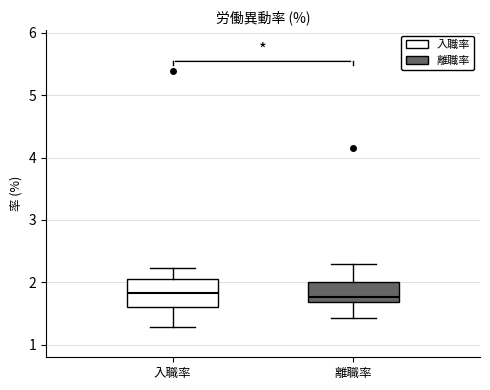

Reading left to right, read every box against the y-axis: the position of its median line, the range the box covers, and the ends of its whiskers. The values are not printed on the chart, so give them approximately, as read against the axis.

入職率: median 1.8, box 1.6 to 2.1, whiskers 1.3 to 2.2
離職率: median 1.8, box 1.7 to 2.0, whiskers 1.4 to 2.3